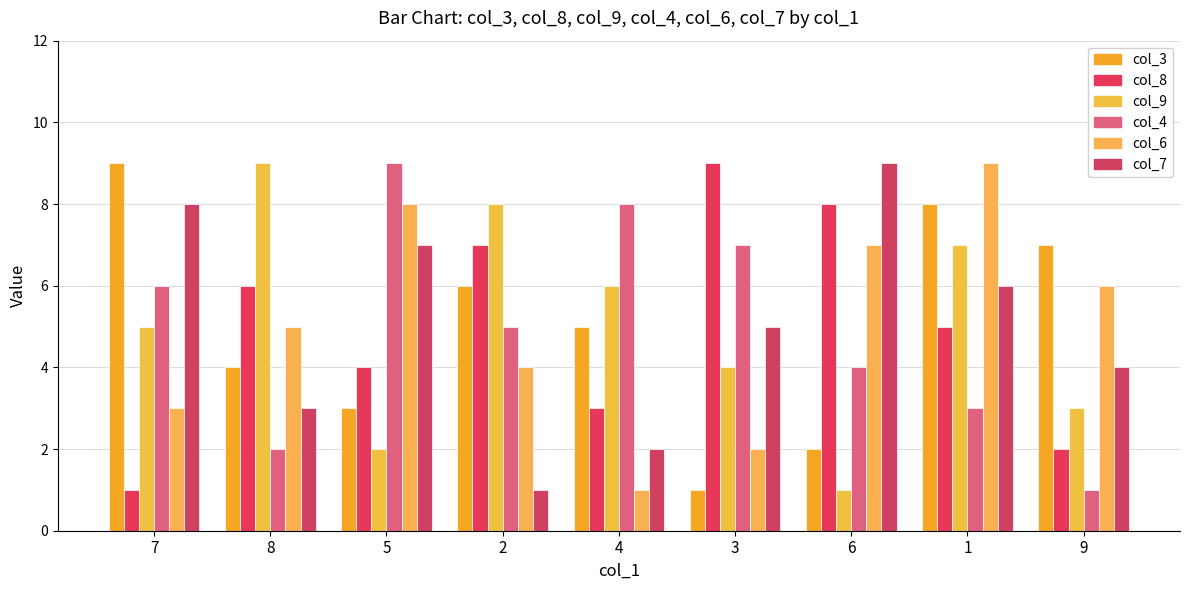

What is the value of the col_6 bar at the 5th from the left?

1